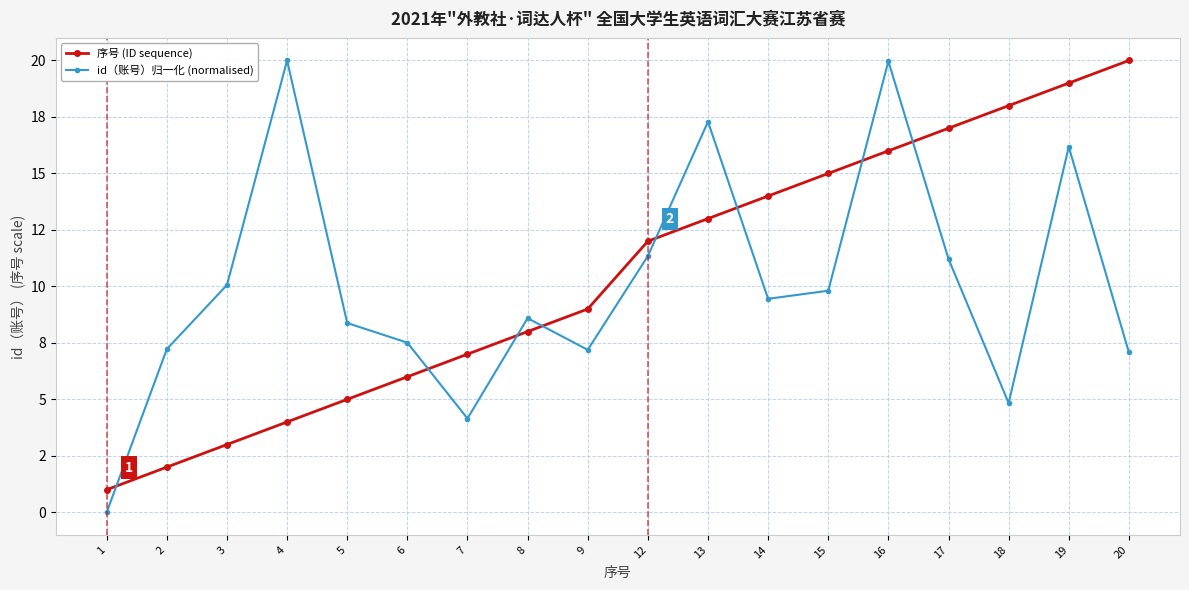

What are all the series names shown in the legend?

序号 (ID sequence), id（账号）归一化 (normalised)